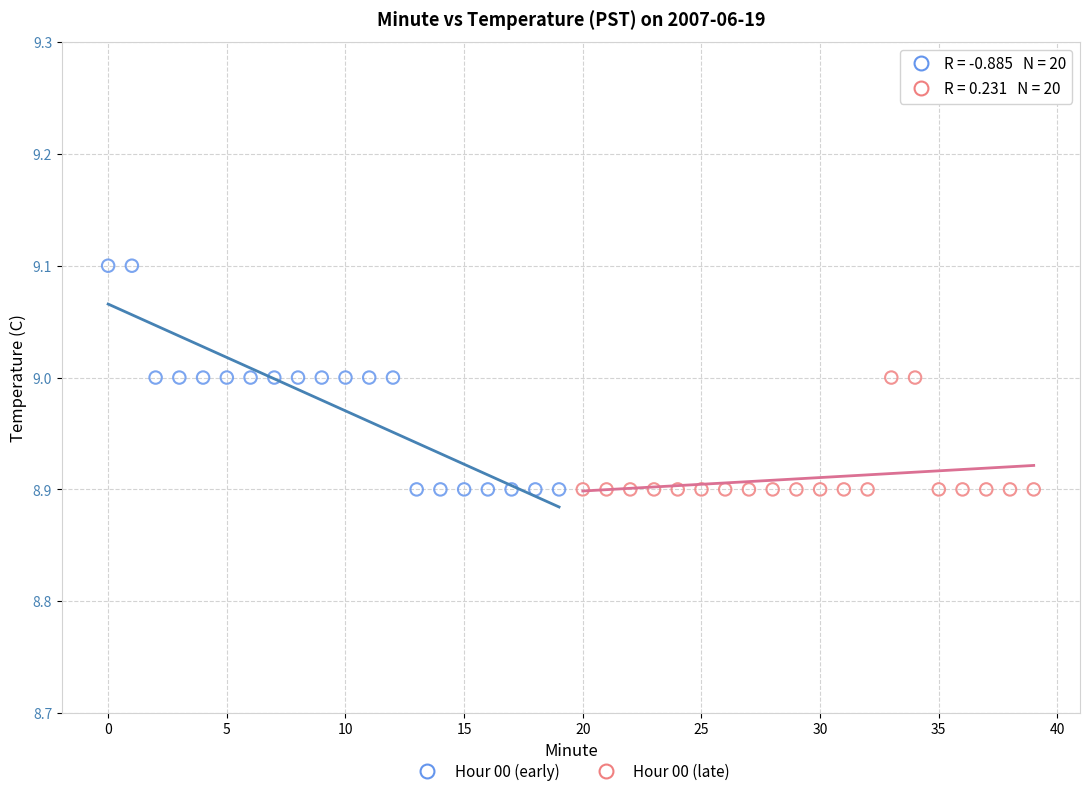

Which series contains the highest Y value?

Hour 00 (early)